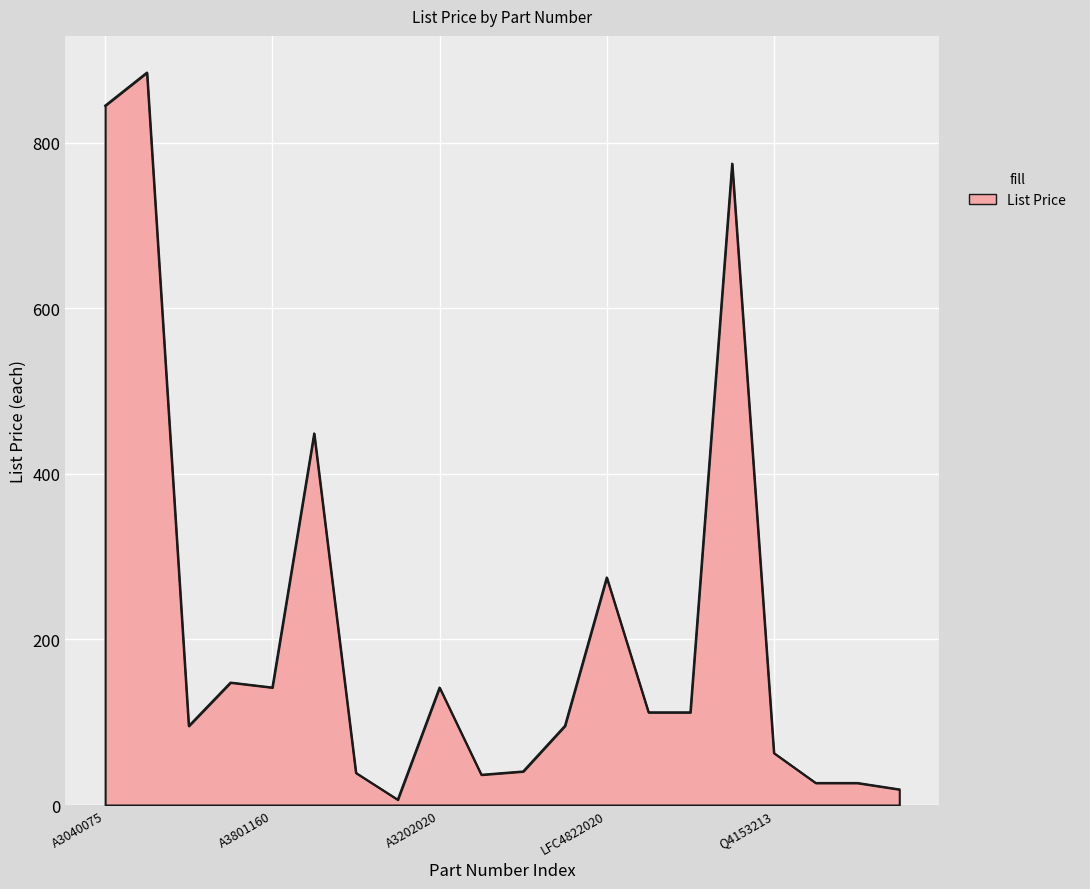

What is the maximum value shown in the chart?

885.0